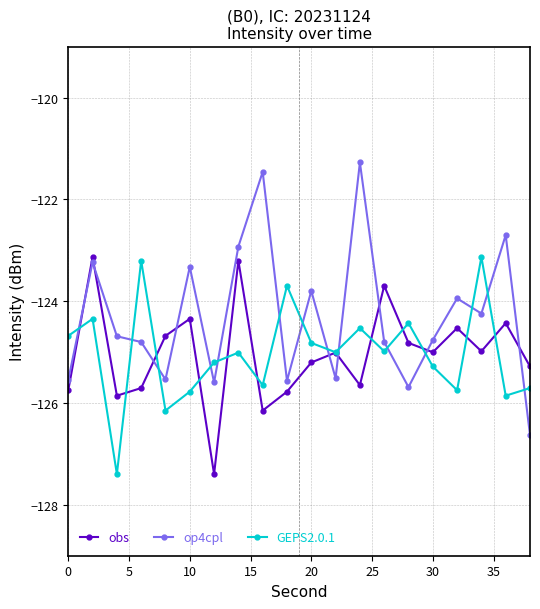

How many interior local valleys does the obs series have?

6